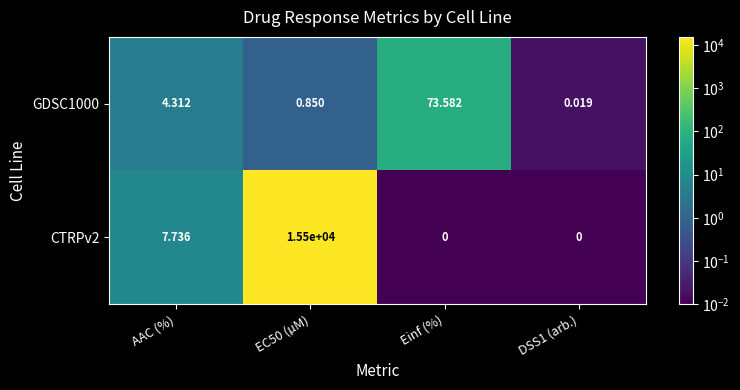

Is the value of GDSC1000 at AAC (%) greater than the value of CTRPv2 at DSS1 (arb.)?

Yes